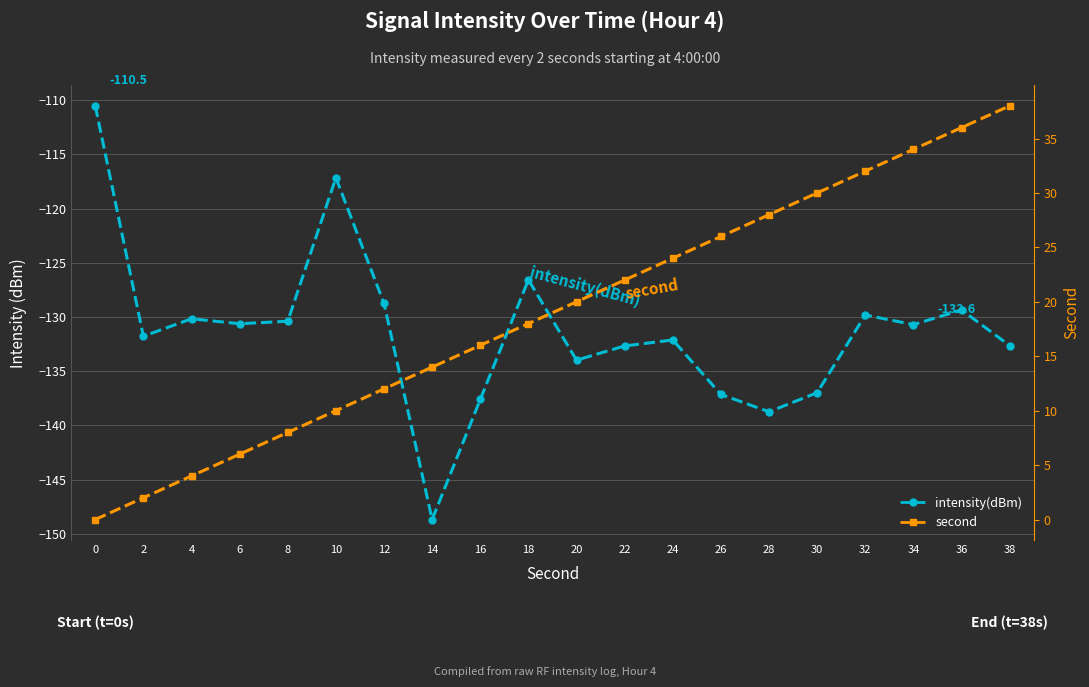

How many interior local peaks does the intensity(dBm) series have?

6